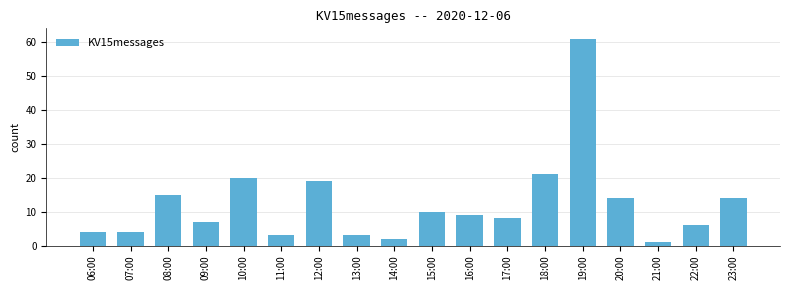

Reading left to right, extract all data points from this chart.

4	4	15	7	20	3	19	3	2	10	9	8	21	61	14	1	6	14